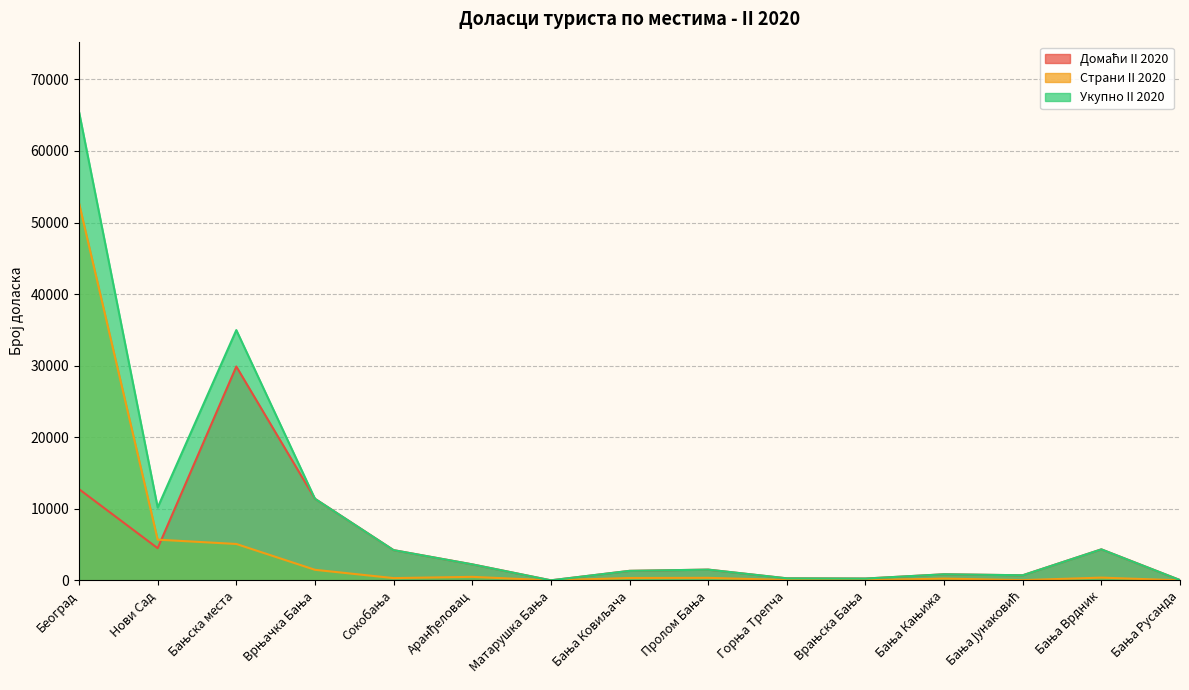

How many data points does each series have?

15